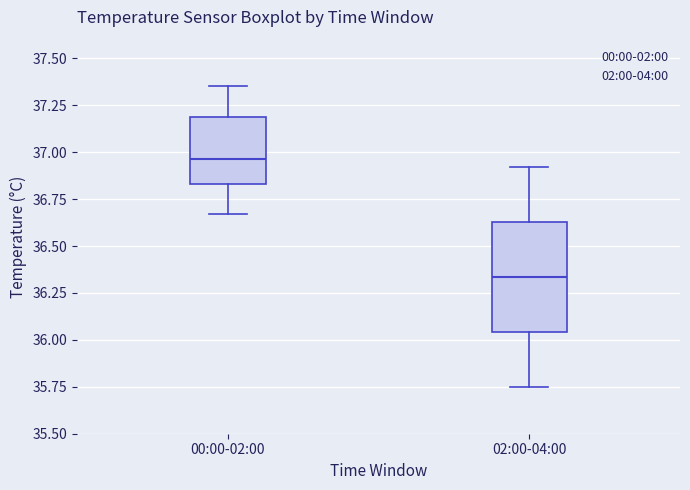

Where does the upper whisker of the box for 00:00-02:00 end on the y-axis? The values are not printed on the chart, so give them approximately, as read against the axis.

37.35